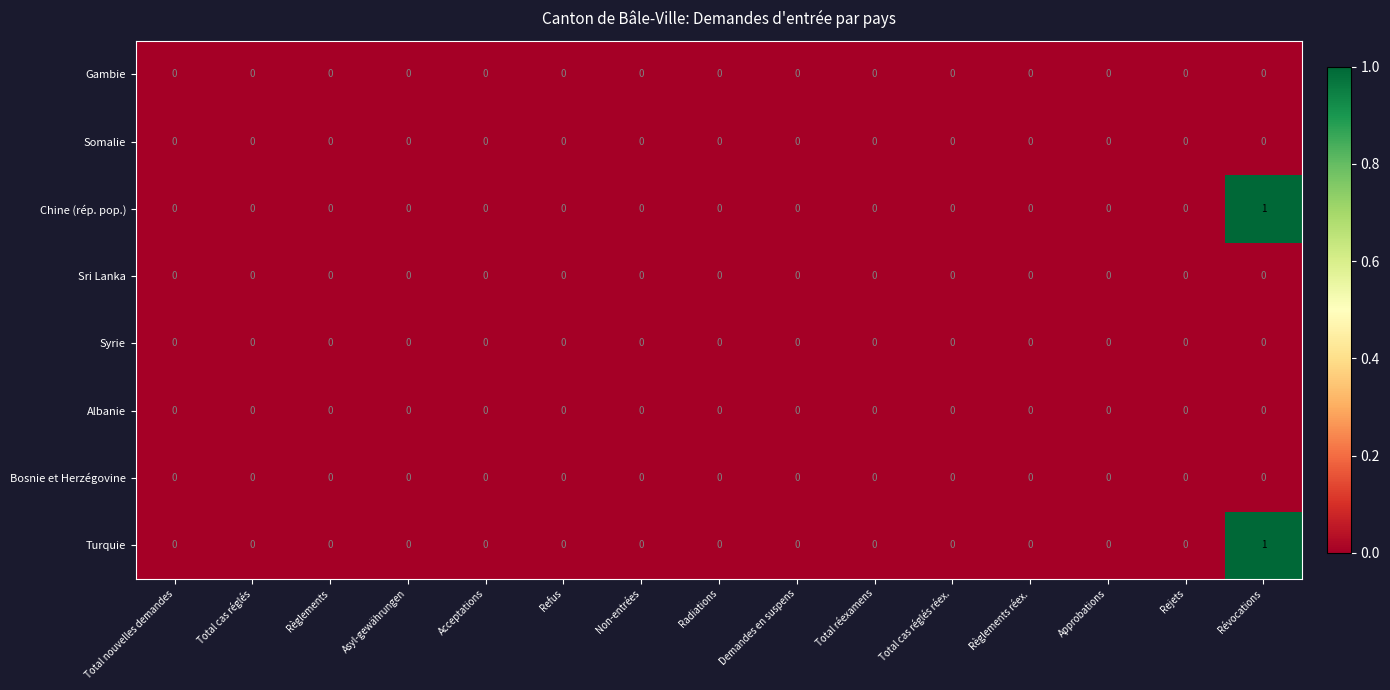

What is the maximum value shown in the chart?

1